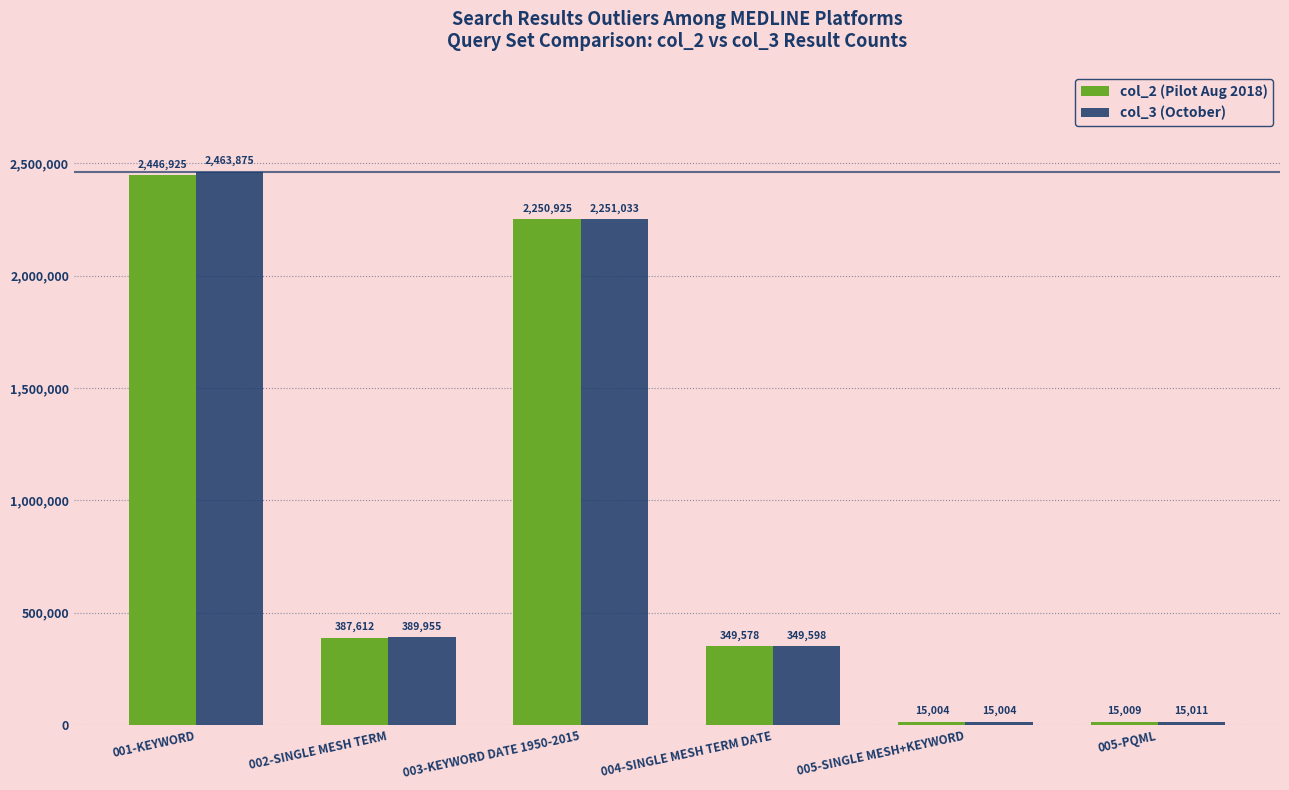

How many series are shown in this chart?

2